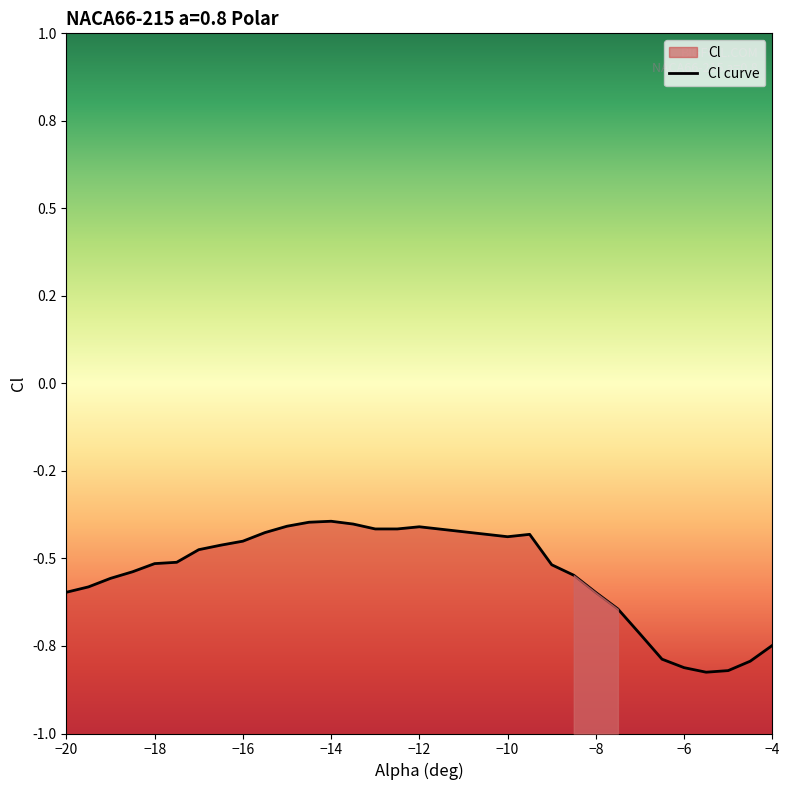

Between -7 and -5.5, which is larger?

-7